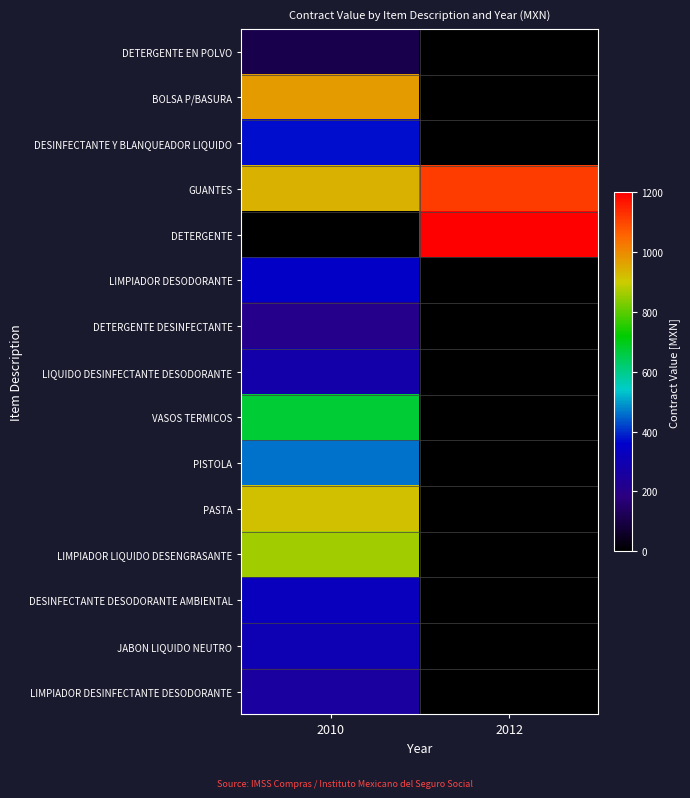

Reading right to left, extract all data points from this chart.

DETERGENTE EN POLVO: 2012=0.0	2010=111.4
BOLSA P/BASURA: 2012=0.0	2010=974.4
DESINFECTANTE Y BLANQUEADOR LIQUIDO: 2012=0.0	2010=371.2
GUANTES: 2012=1113.6	2010=939.6
DETERGENTE: 2012=1200.0	2010=0.0
LIMPIADOR DESODORANTE: 2012=0.0	2010=348.0
DETERGENTE DESINFECTANTE: 2012=0.0	2010=208.8
LIQUIDO DESINFECTANTE DESODORANTE: 2012=0.0	2010=278.4
VASOS TERMICOS: 2012=0.0	2010=672.8
PISTOLA: 2012=0.0	2010=464.0
PASTA: 2012=0.0	2010=918.1
LIMPIADOR LIQUIDO DESENGRASANTE: 2012=0.0	2010=858.4
DESINFECTANTE DESODORANTE AMBIENTAL: 2012=0.0	2010=324.8
JABON LIQUIDO NEUTRO: 2012=0.0	2010=301.6
LIMPIADOR DESINFECTANTE DESODORANTE: 2012=0.0	2010=255.2